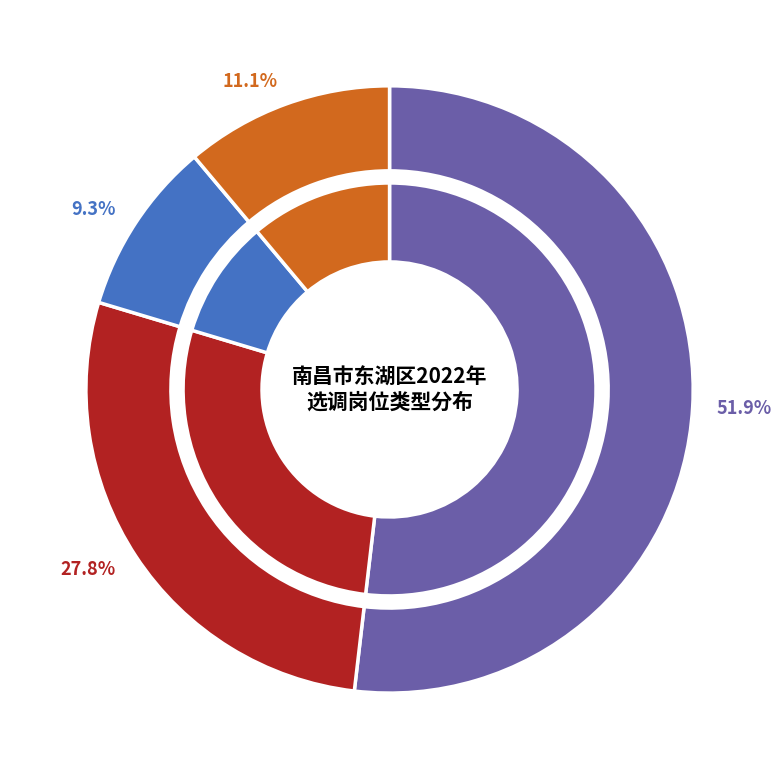

What percentage is NOT represented by 管理岗2?

88.9%